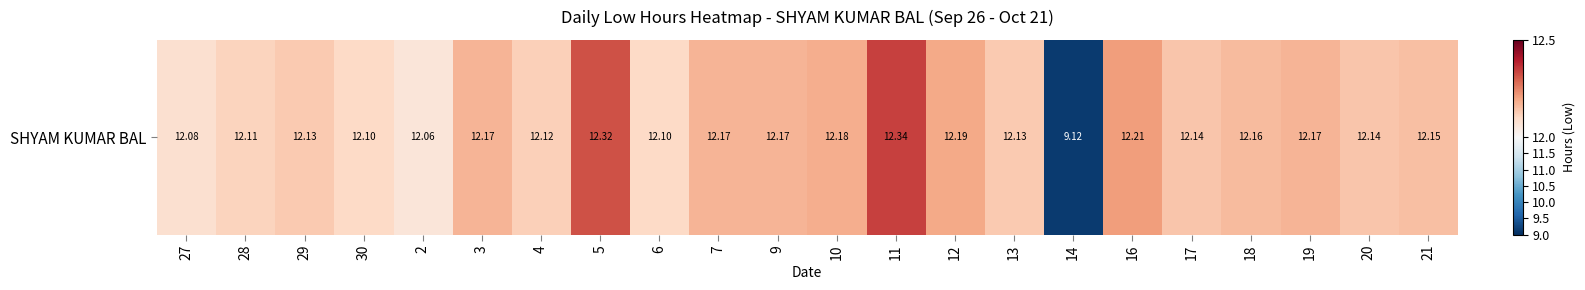

What is the approximate value at 21?

12.2